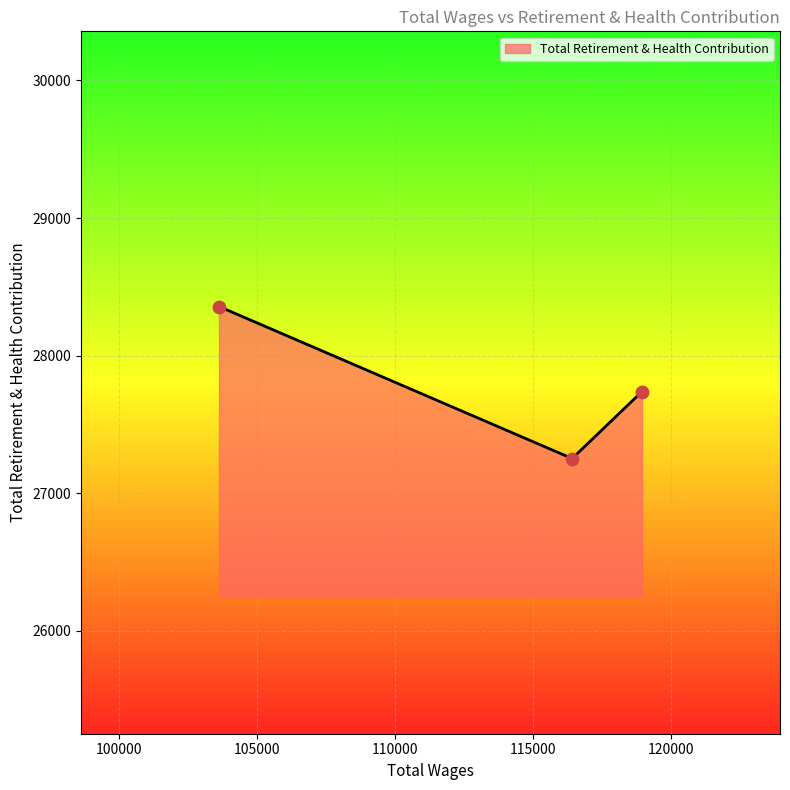

What is the sum of all values?

83348